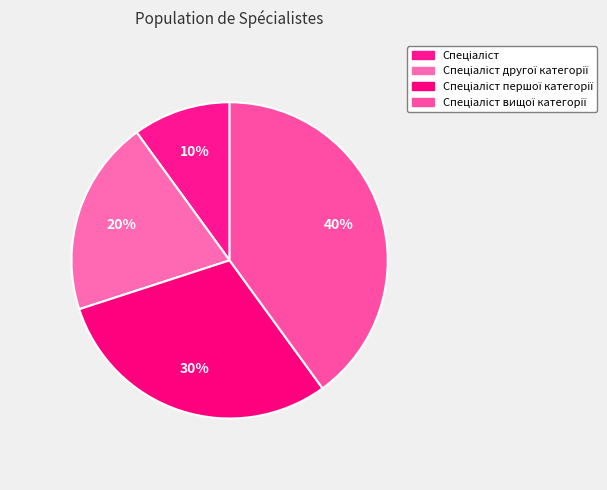

Is it true that Спеціаліст другої категорії is 20% of the pie?

True